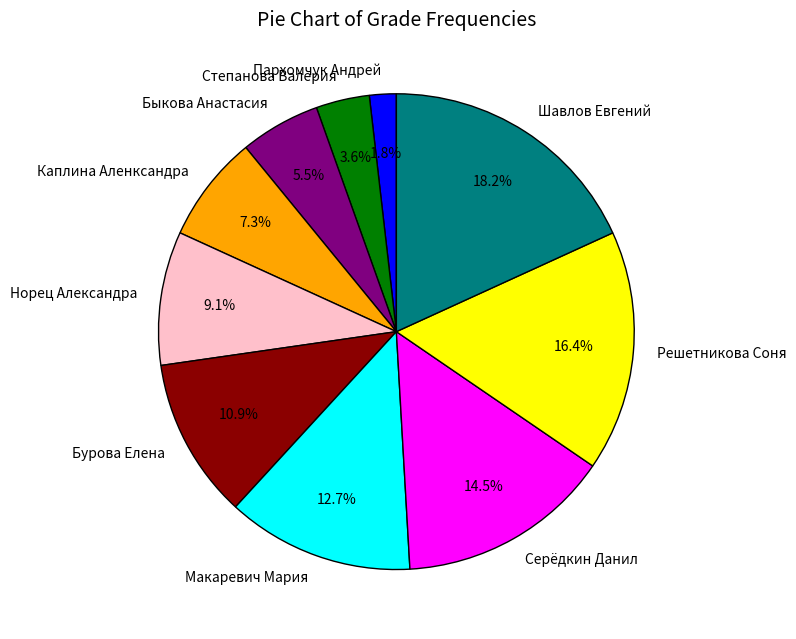

The Степанова Валерия slice represents 4% of the pie. True or false?

True